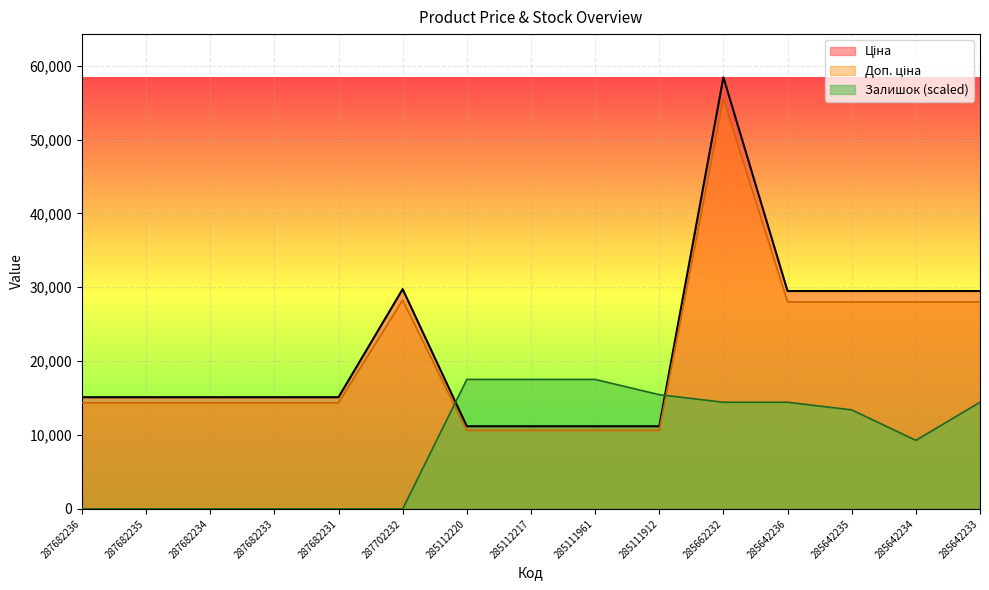

At 285111912, list the series in order from smallest to largest.

Доп. ціна, Ціна, Залишок